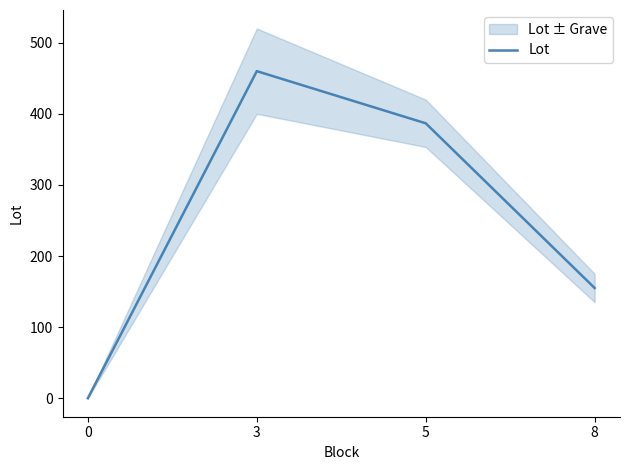

Where does the data first go above 386?

3